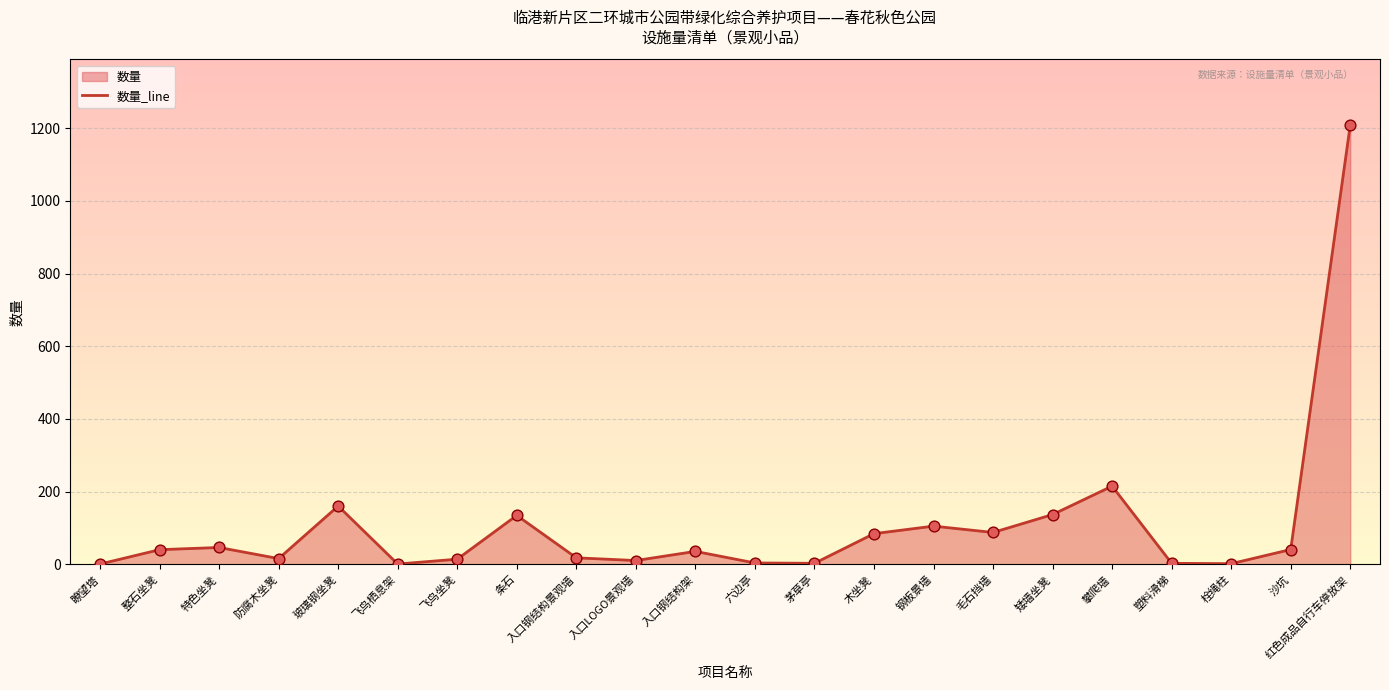

Which has a higher value, 塑料滑梯 or 毛石挡墙?

毛石挡墙